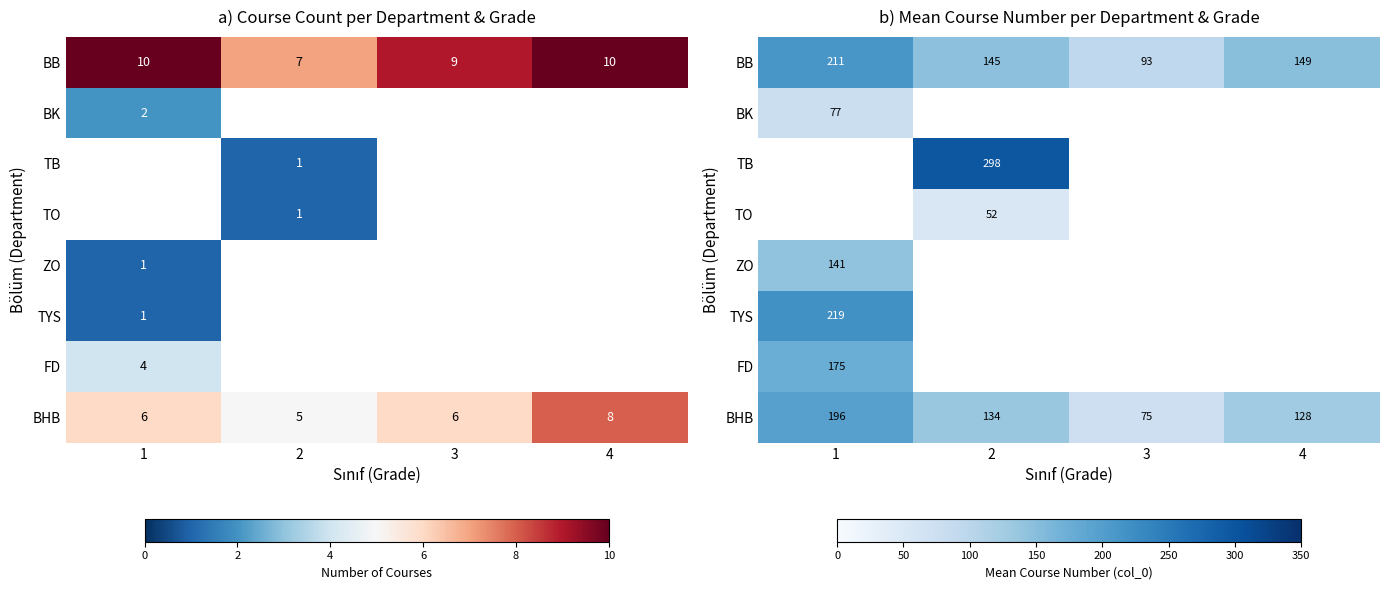

Which label corresponds to the largest value in the chart?

2